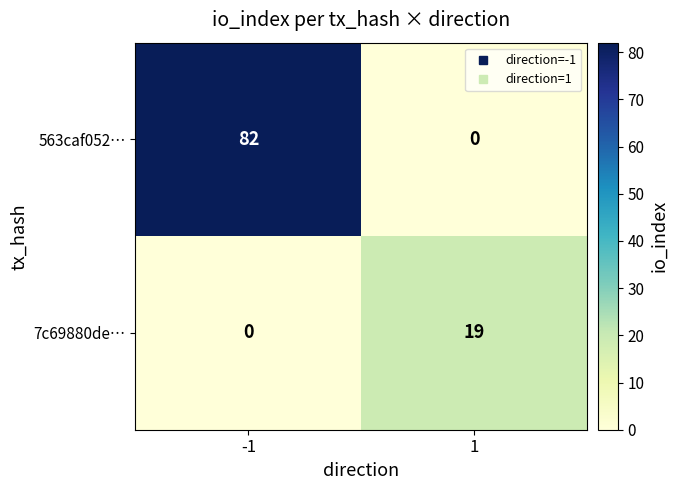

Rank the series at -1 from highest to lowest value.

563caf052…, 7c69880de…